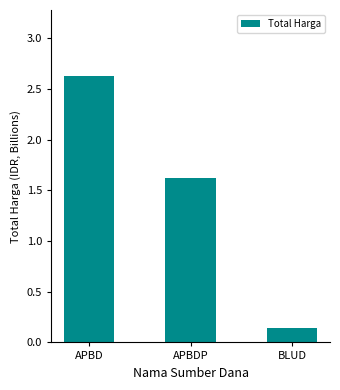

True or false: the data shows 2.6 at APBD.

True